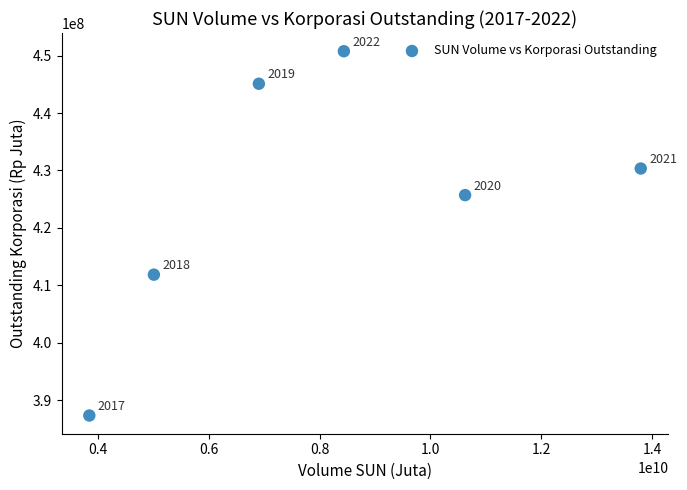

What is the range of X values (max minus min)?

9952282386